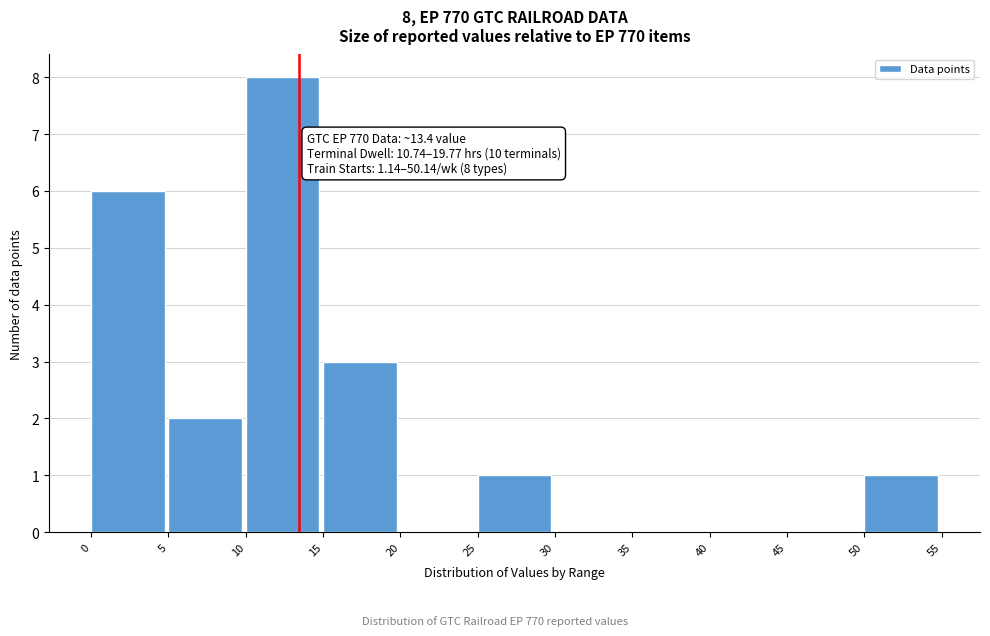

Which range on the x-axis has the tallest bar?

10 to 15